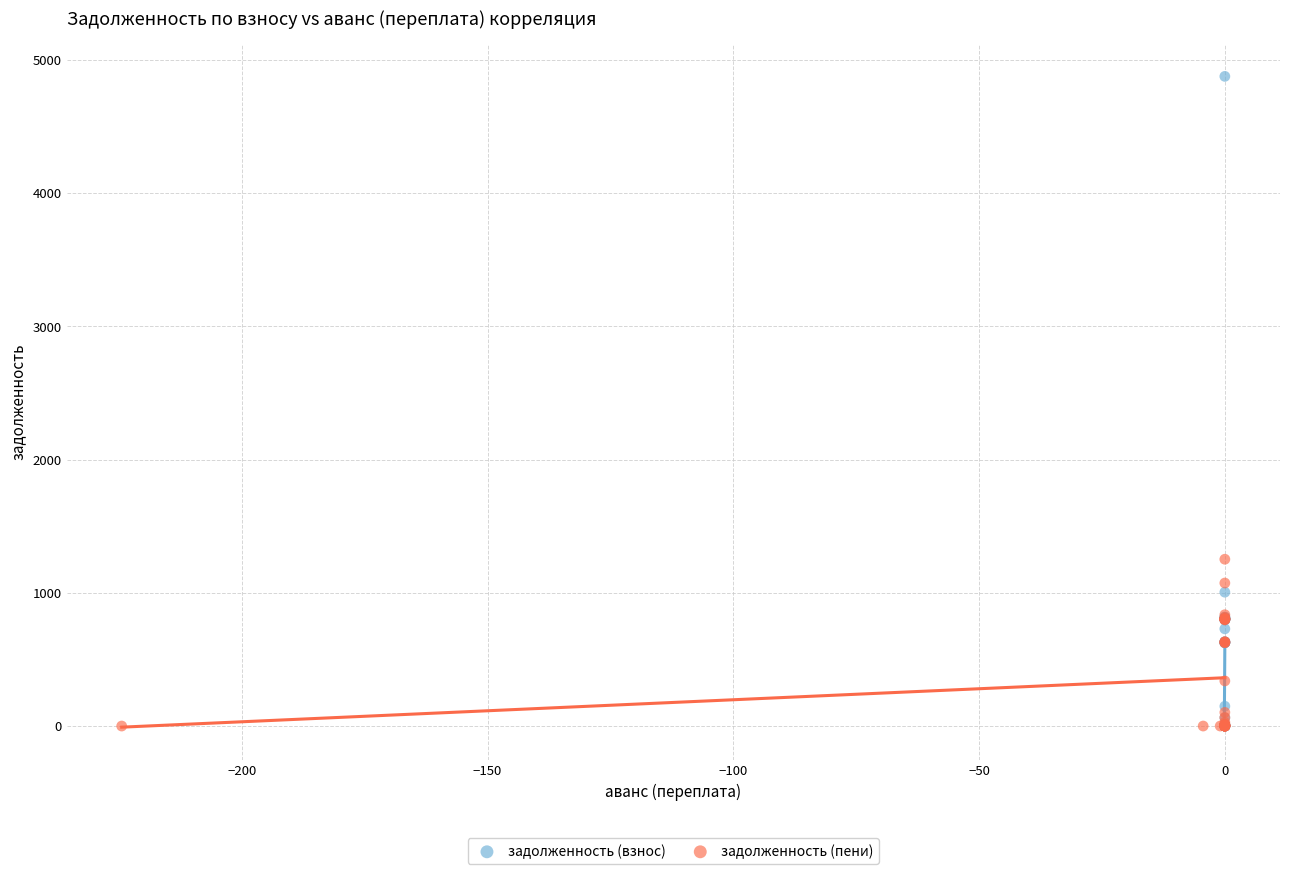

Which series contains the highest Y value?

задолженность (взнос)